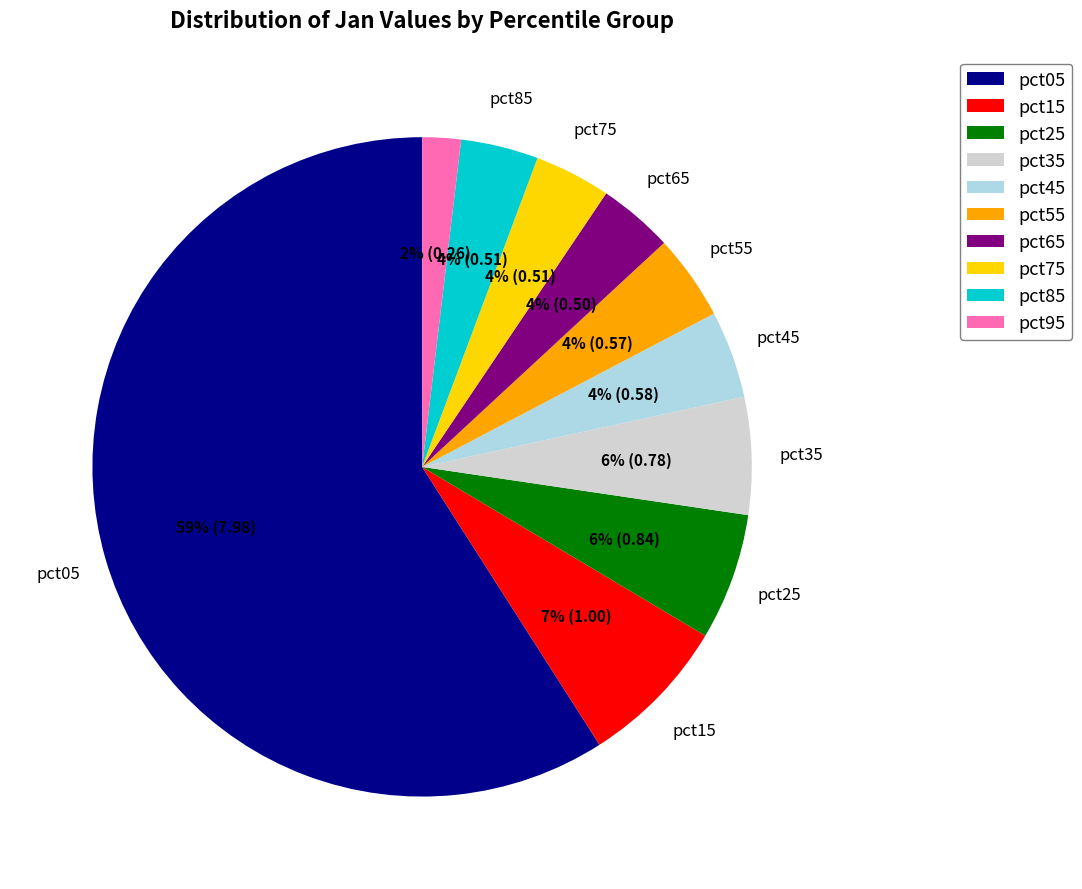

The pct45 slice represents 19% of the pie. True or false?

False